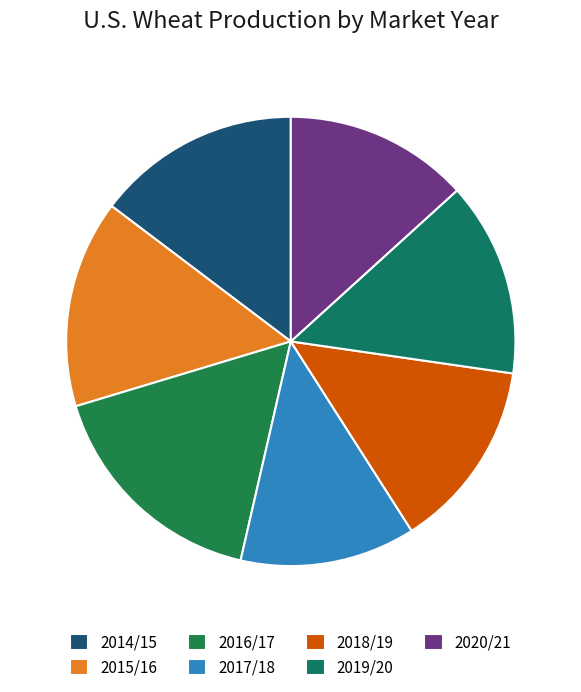

Does any single category account for the majority?

No